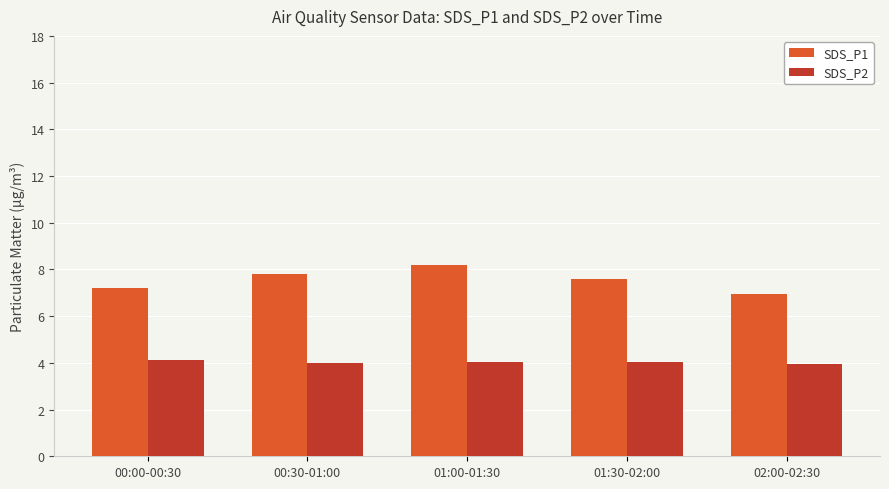

Which category has the highest value across all series?

01:00-01:30